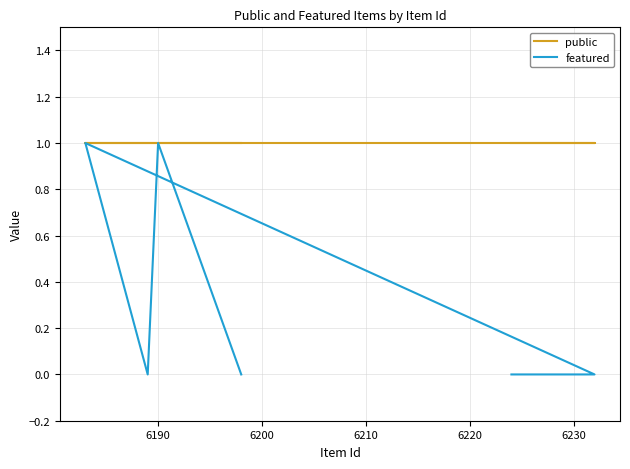

What position from the right is 6190?

11